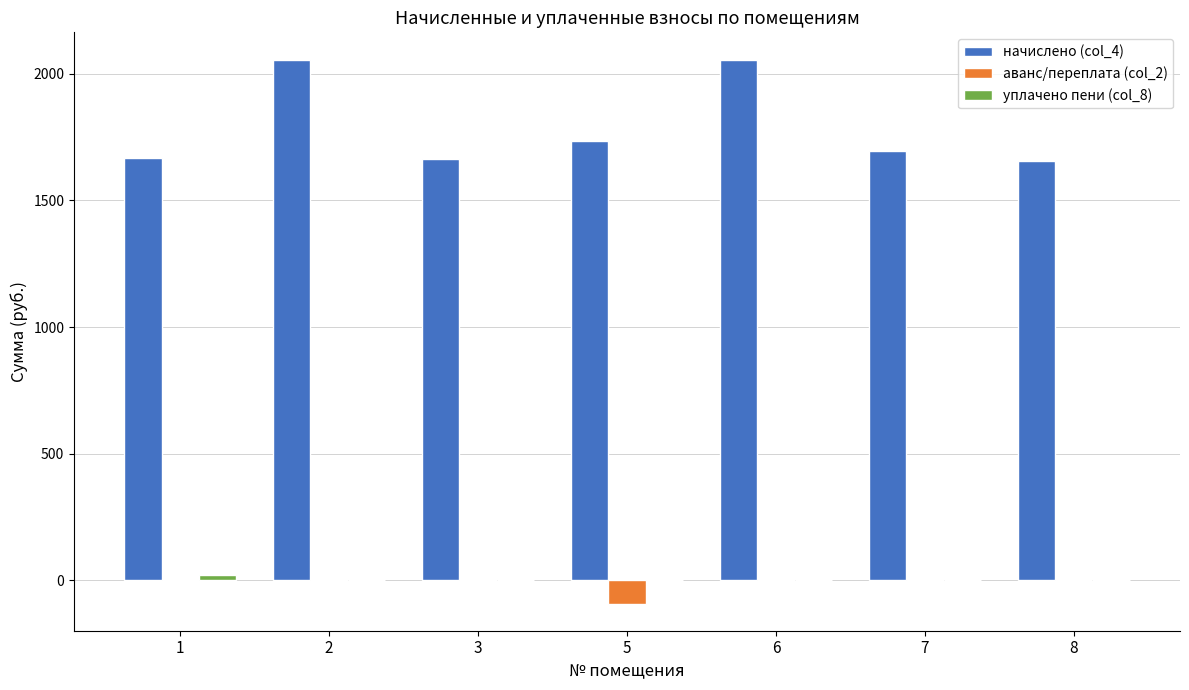

Is the value of начислено (col_4) at 8 greater than the value of аванс/переплата (col_2) at 6?

Yes